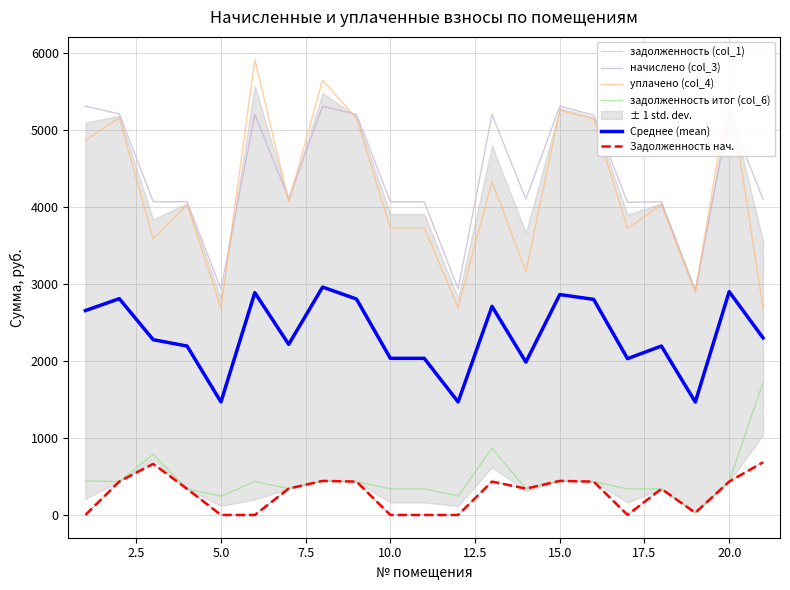

True or false: уплачено (col_4) and задолженность итог (col_6) cross at least once.

False